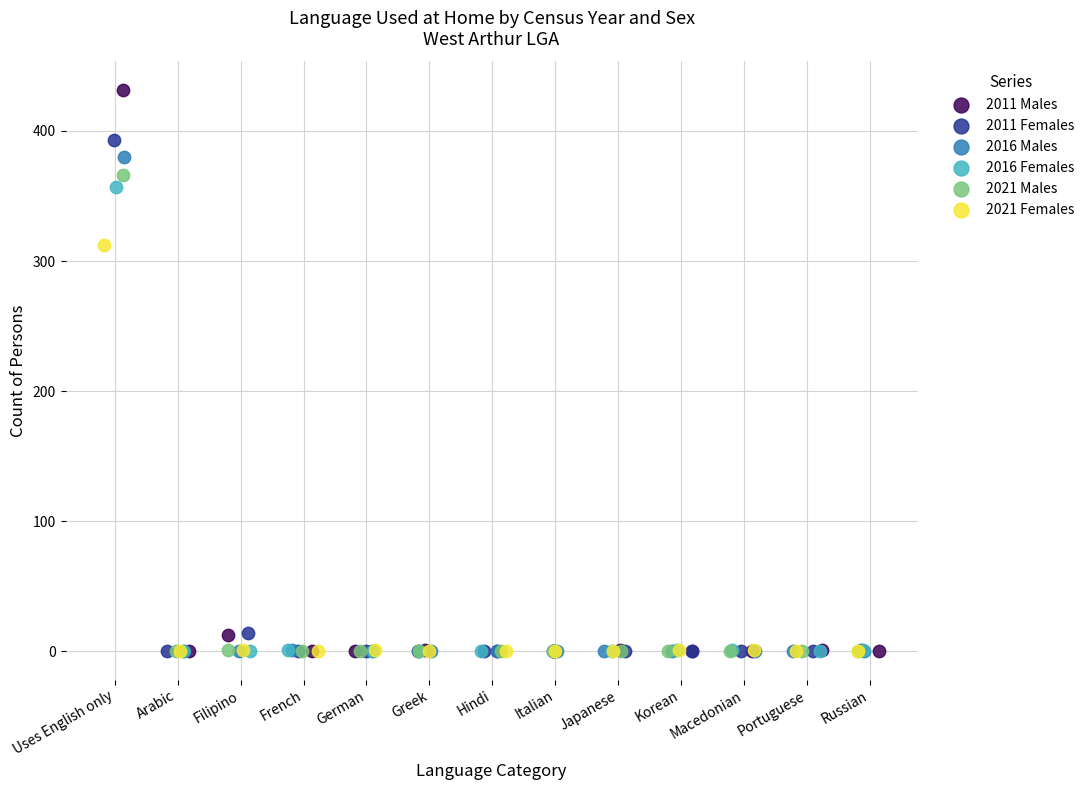

Which series contains the highest Y value?

2011 Males